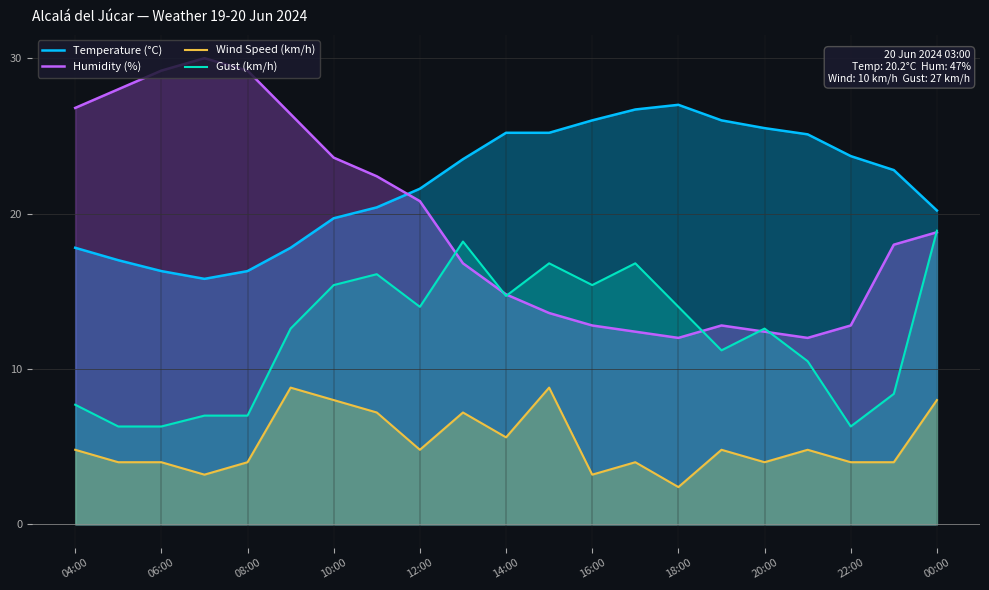

Reading left to right, list all the values displayed in this chart.

Temperature (°C): 17.8	17.0	16.3	15.8	16.3	17.8	19.7	20.4	21.6	23.5	25.2	25.2	26.0	26.7	27.0	26.0	25.5	25.1	23.7	22.8	20.2
Humidity (%): 26.8	28.0	29.2	30.0	29.2	26.4	23.6	22.4	20.8	16.8	14.8	13.6	12.8	12.4	12.0	12.8	12.4	12.0	12.8	18.0	18.8
Wind Speed (km/h): 4.8	4.0	4.0	3.2	4.0	8.8	8.0	7.2	4.8	7.2	5.6	8.8	3.2	4.0	2.4	4.8	4.0	4.8	4.0	4.0	8.0
Gust (km/h): 7.7	6.3	6.3	7.0	7.0	12.6	15.4	16.1	14.0	18.2	14.7	16.8	15.4	16.8	14.0	11.2	12.6	10.5	6.3	8.4	18.9